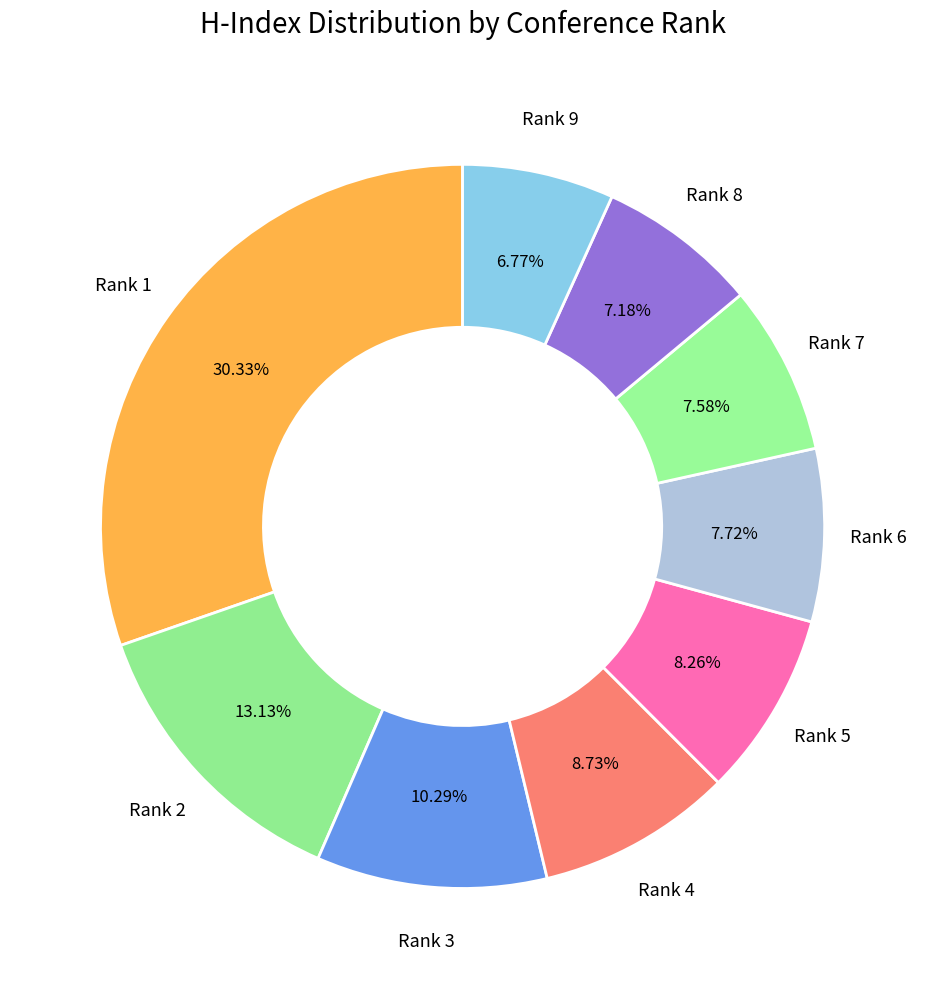

How many segments does this pie chart have?

9